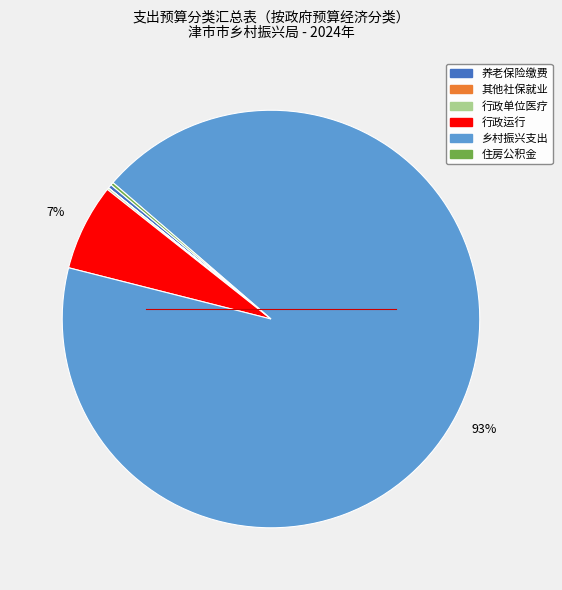

To the nearest percent, what is the average slice percentage?

17%